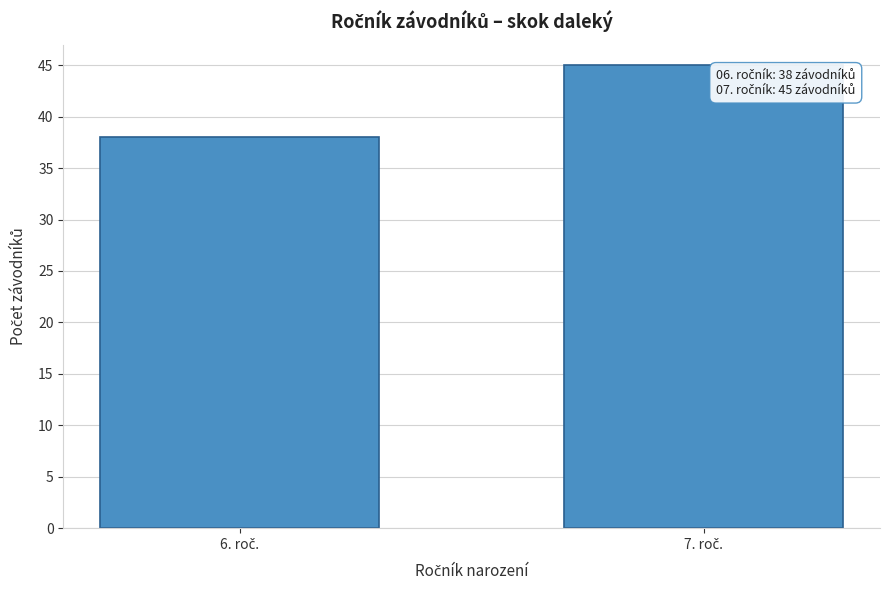

Reading left to right, transcribe all the data shown in this chart.

38	45